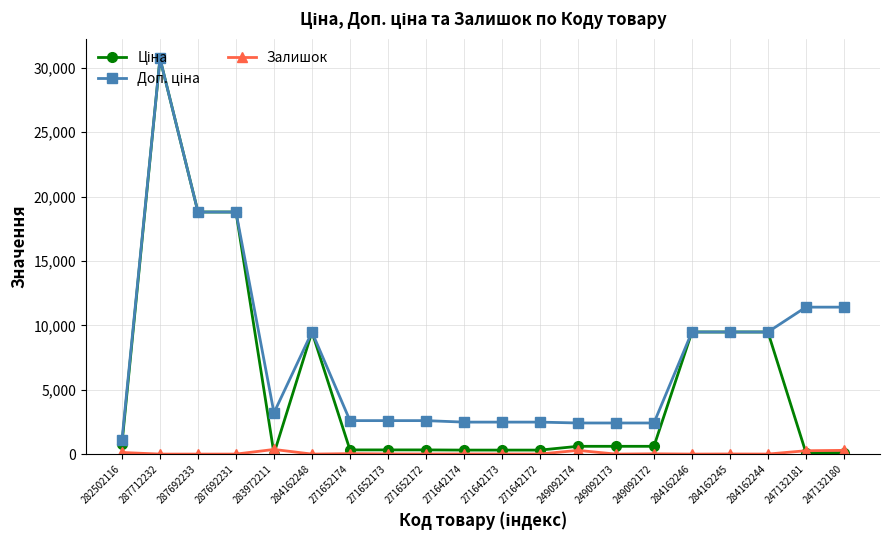

How many series are shown in this chart?

3